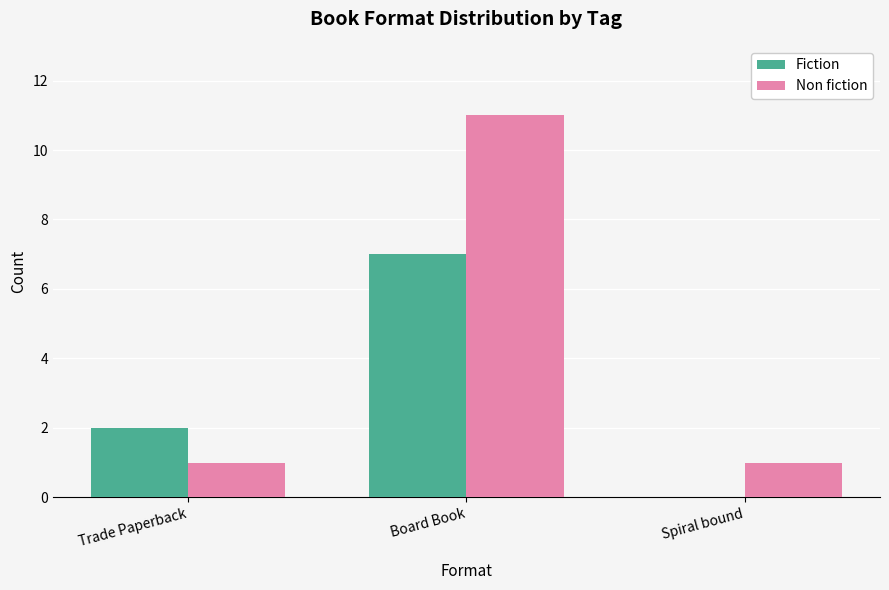

The value of Non fiction at Trade Paperback is 1. True or false?

True